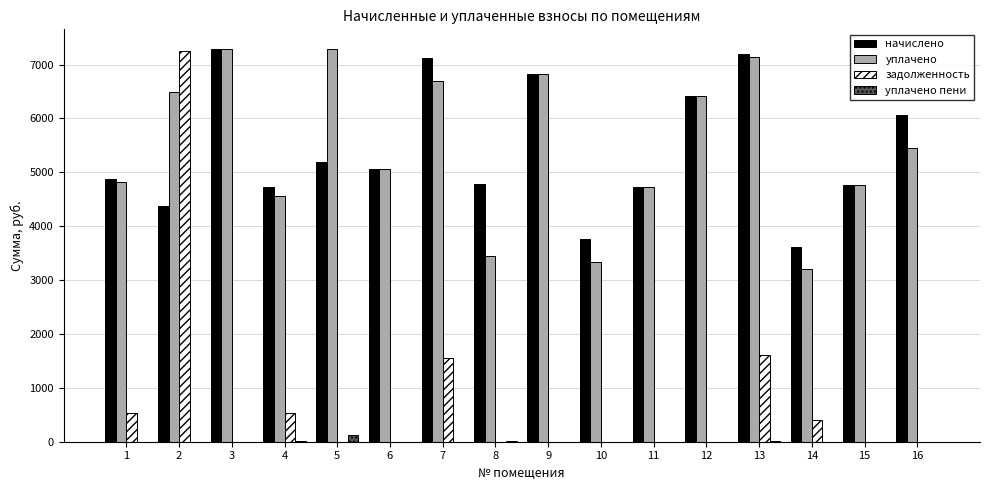

The value of уплачено at 12 is 9386.9. True or false?

False